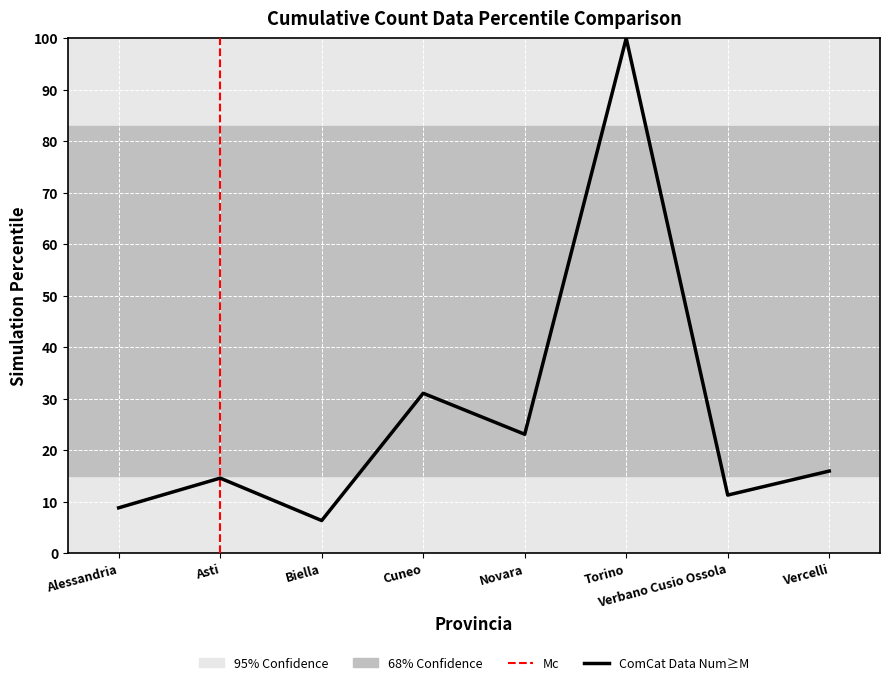

What is the change in value from Biella to Cuneo?

+24.7